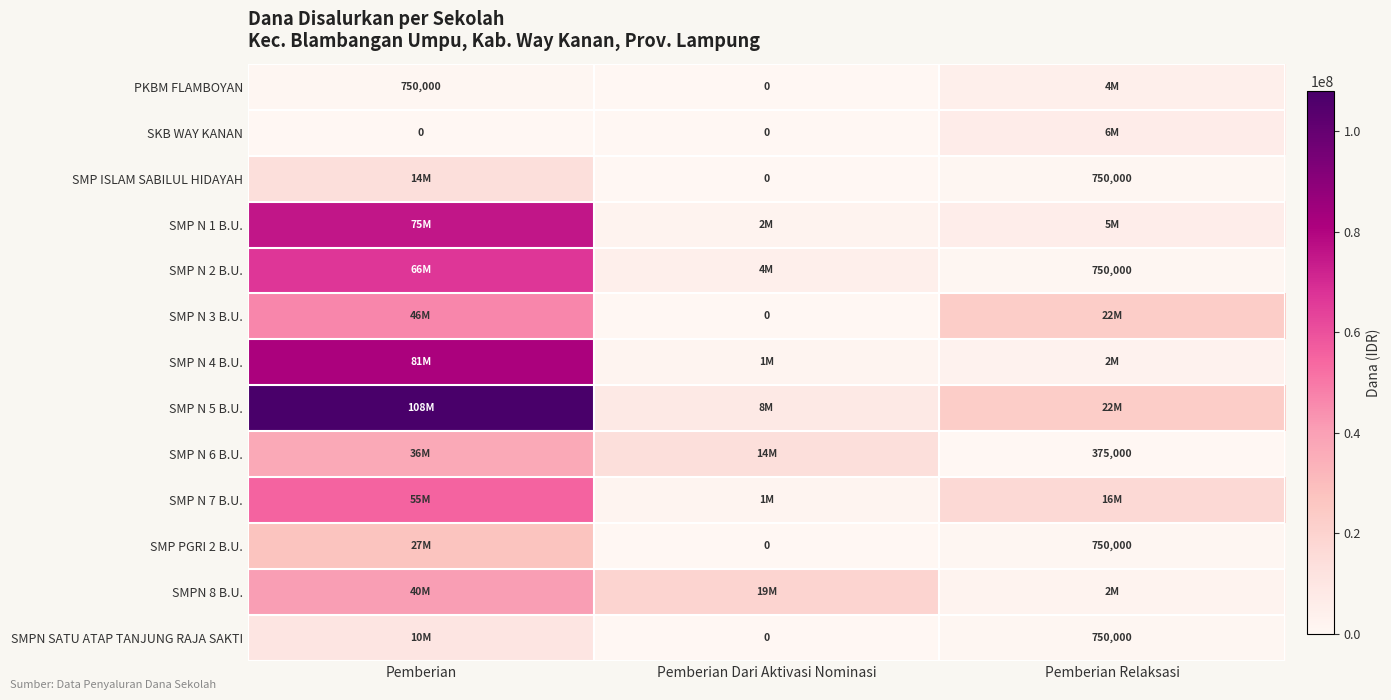

Between Pemberian Relaksasi and Pemberian Dari Aktivasi Nominasi, which is larger?

Pemberian Relaksasi